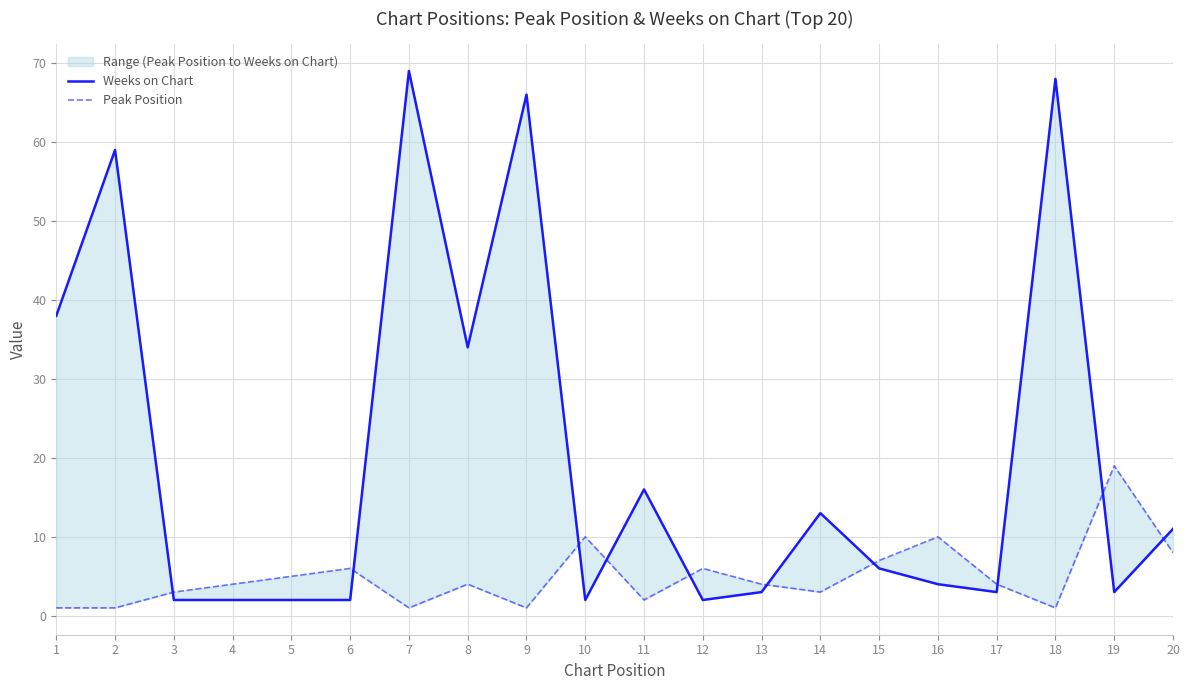

Reading left to right, extract all data points from this chart.

Weeks on Chart: 1=38	2=59	3=2	4=2	5=2	6=2	7=69	8=34	9=66	10=2	11=16	12=2	13=3	14=13	15=6	16=4	17=3	18=68	19=3	20=11
Peak Position: 1=1	2=1	3=3	4=4	5=5	6=6	7=1	8=4	9=1	10=10	11=2	12=6	13=4	14=3	15=7	16=10	17=4	18=1	19=19	20=8